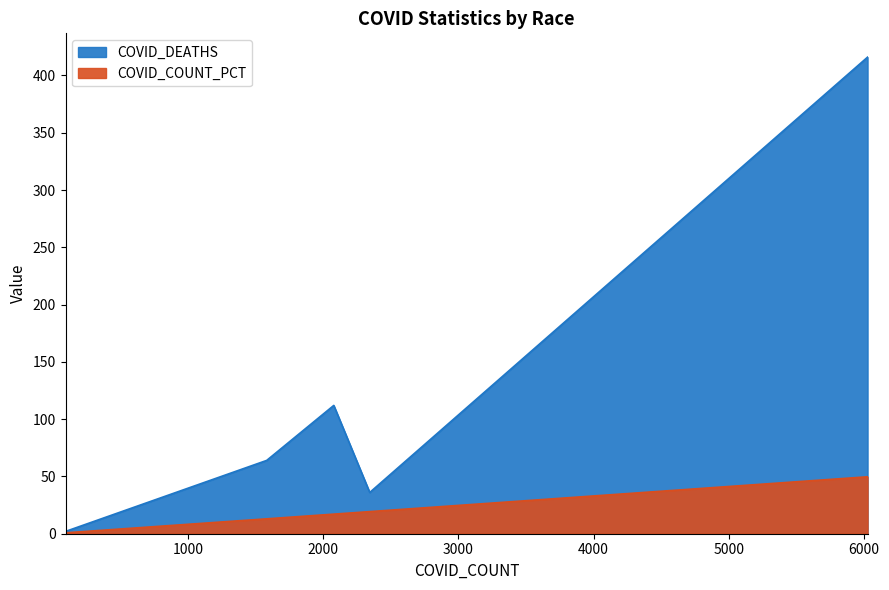

What is the minimum value shown in the chart?

0.8